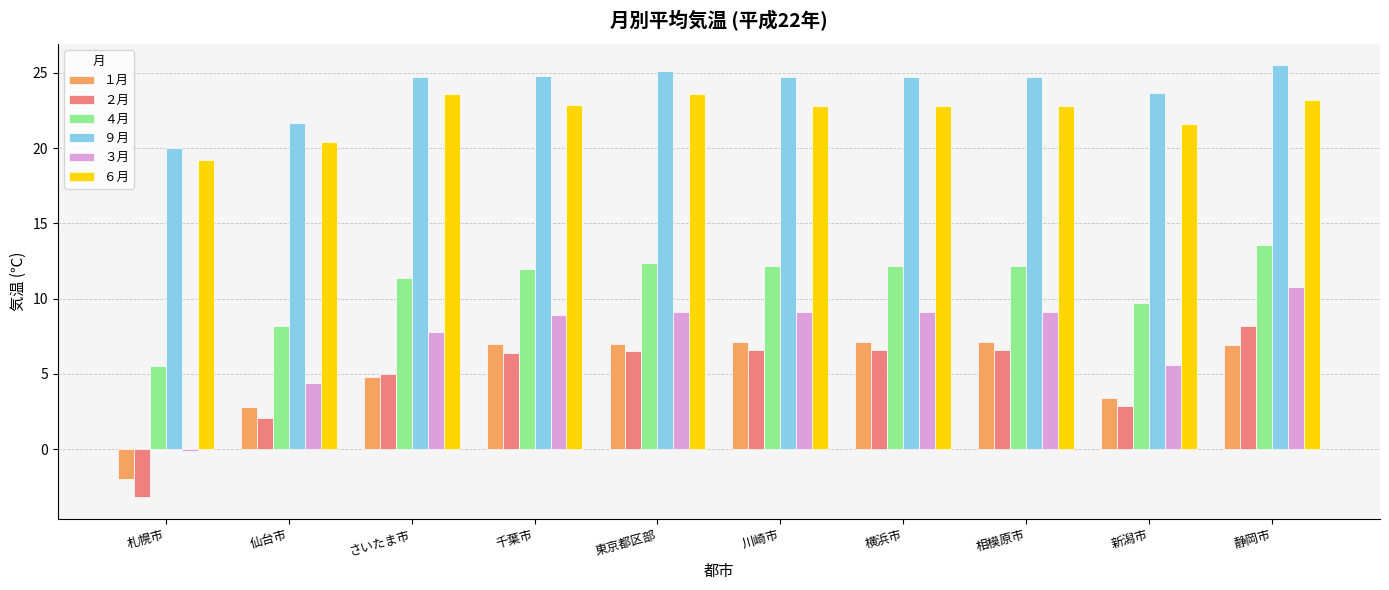

What is the label of the 8th bar from the left?

相模原市